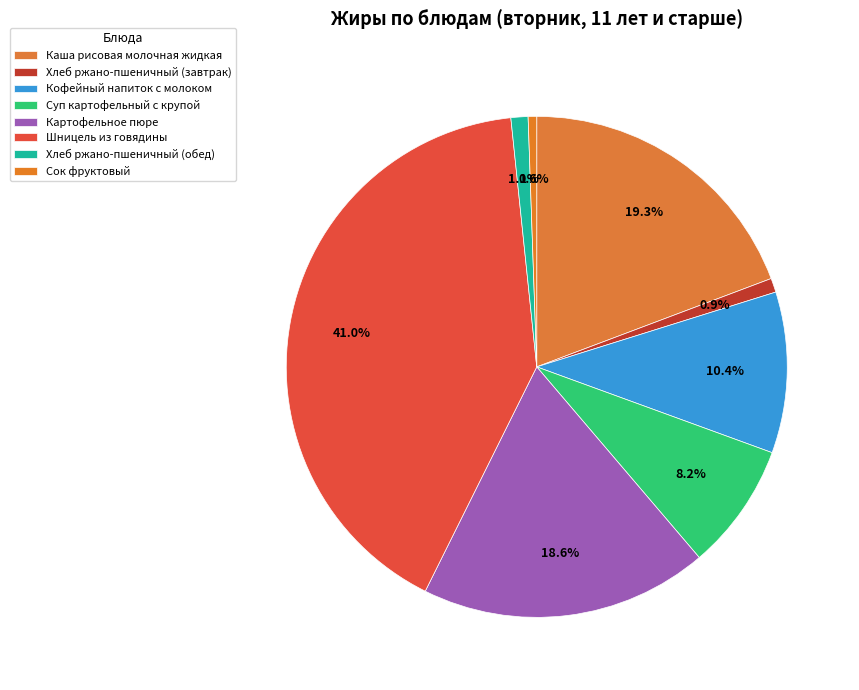

What percentage is the Каша рисовая молочная жидкая slice, to the nearest percent?

19%